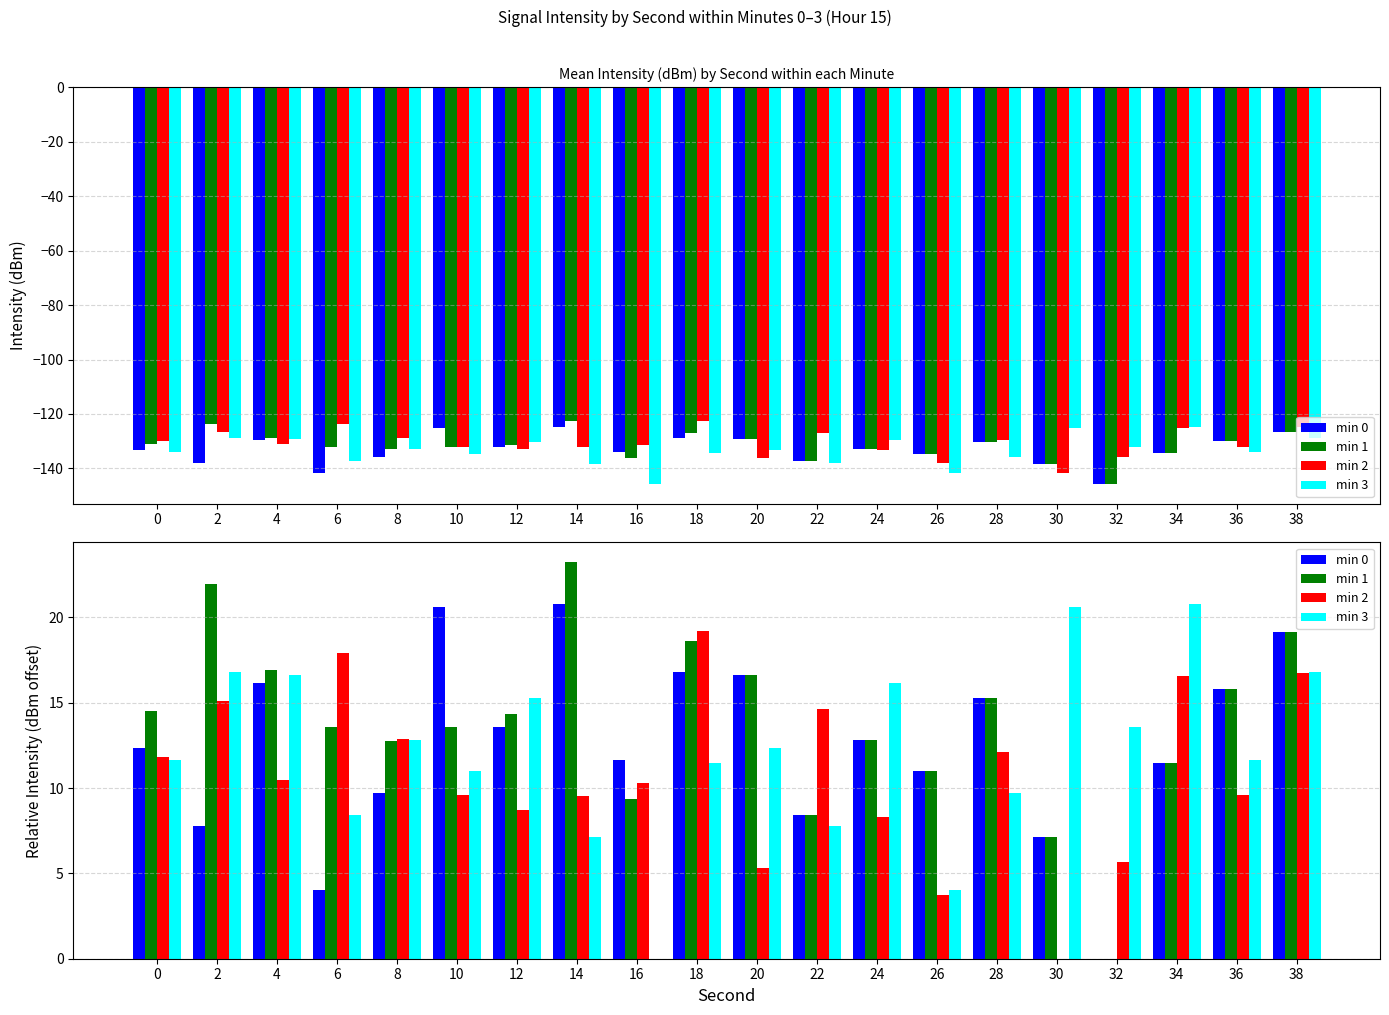

Which series changed the most between 26 and 32?

min 0